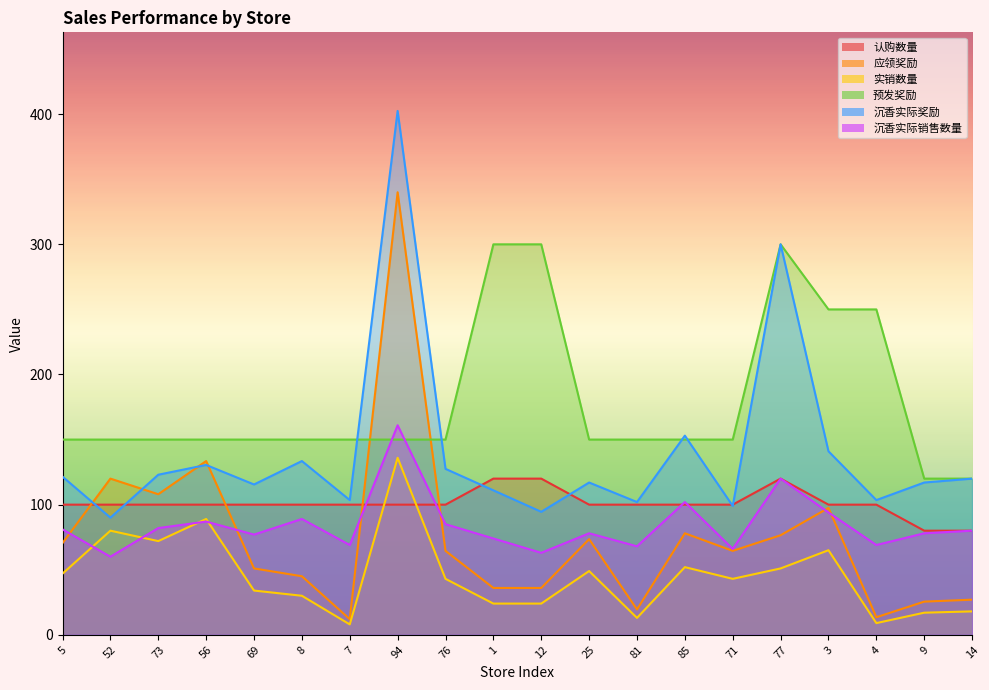

What are all the series names shown in the legend?

认购数量, 应领奖励, 实销数量, 预发奖励, 沉香实际奖励, 沉香实际销售数量